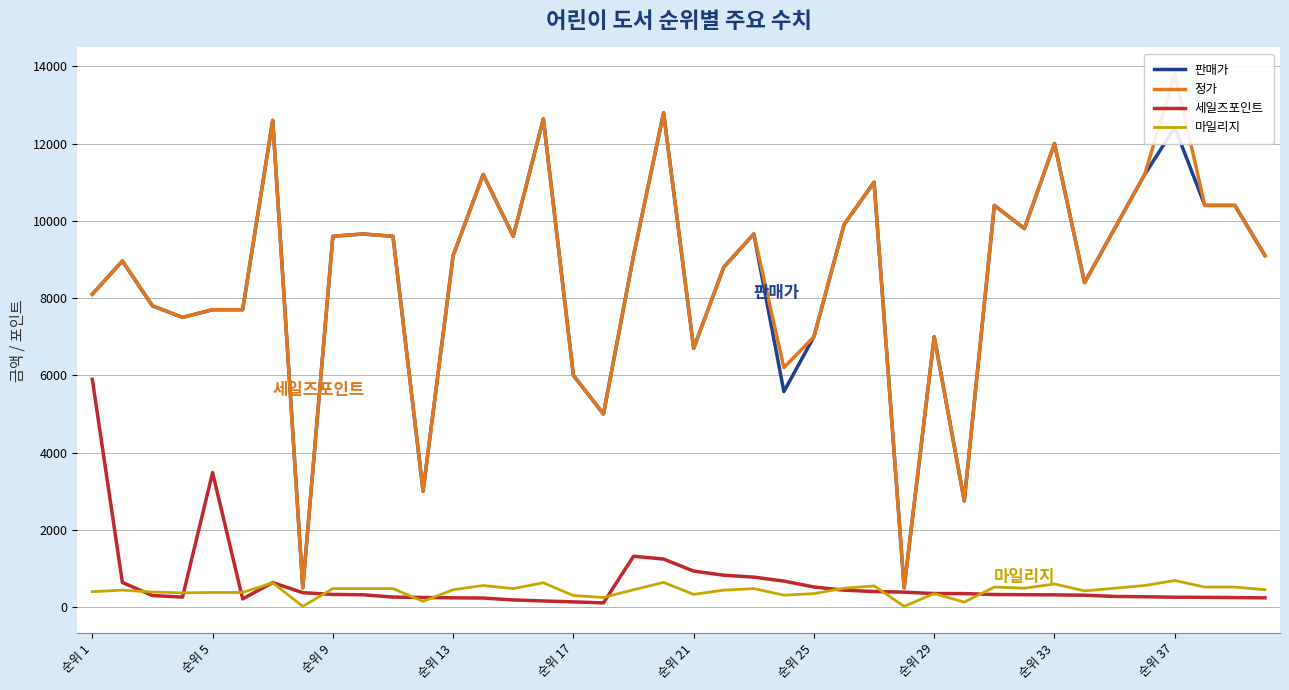

What is the sum of all 정가 values?

342970